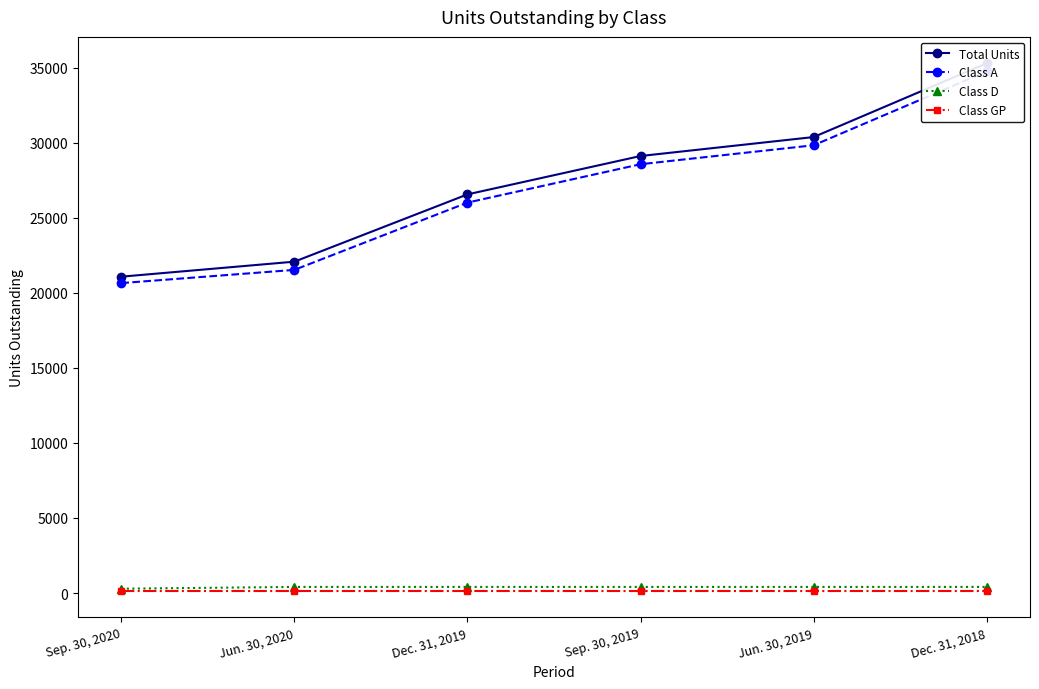

Which series has the largest total across all categories?

Total Units